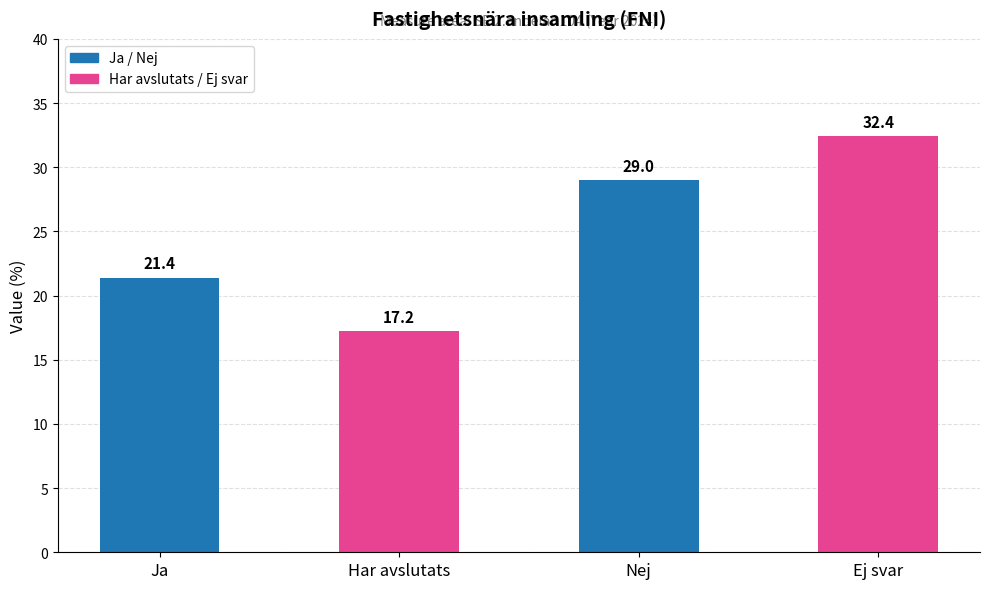

What is the sum of all values?

100.0